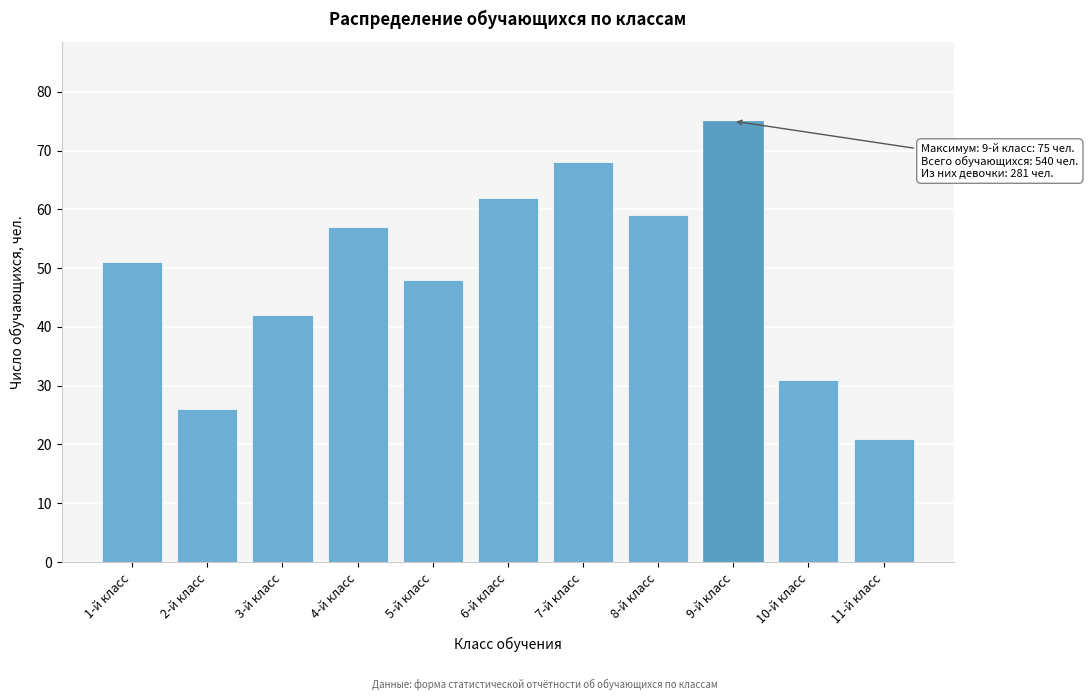

Reading right to left, transcribe all the data shown in this chart.

11-й класс=21	10-й класс=31	9-й класс=75	8-й класс=59	7-й класс=68	6-й класс=62	5-й класс=48	4-й класс=57	3-й класс=42	2-й класс=26	1-й класс=51